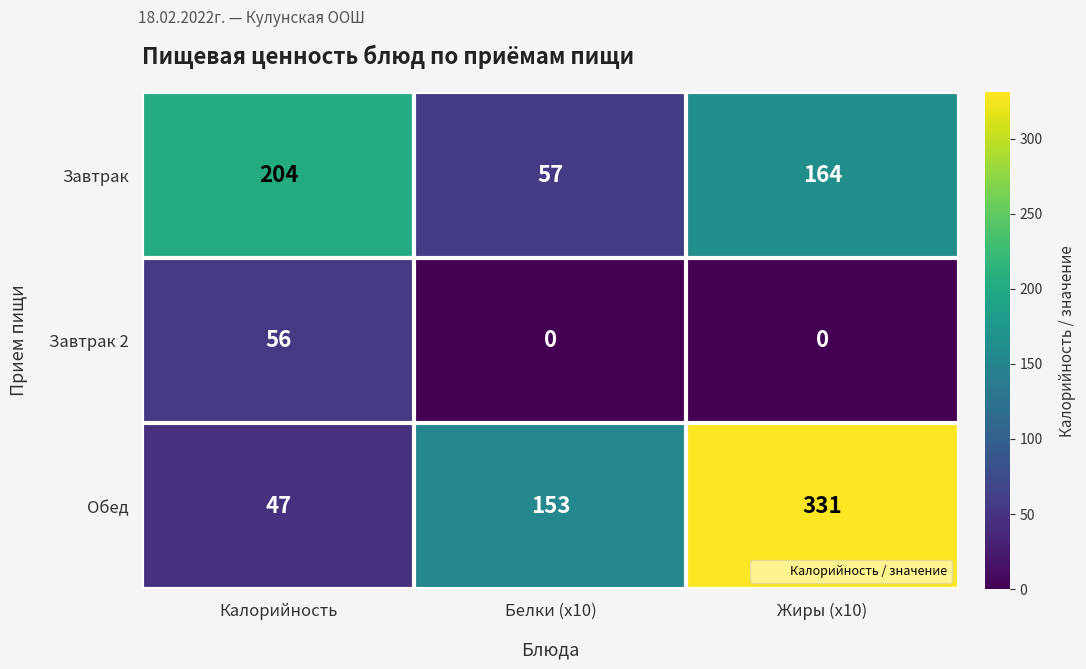

What is the maximum value shown in the chart?

331